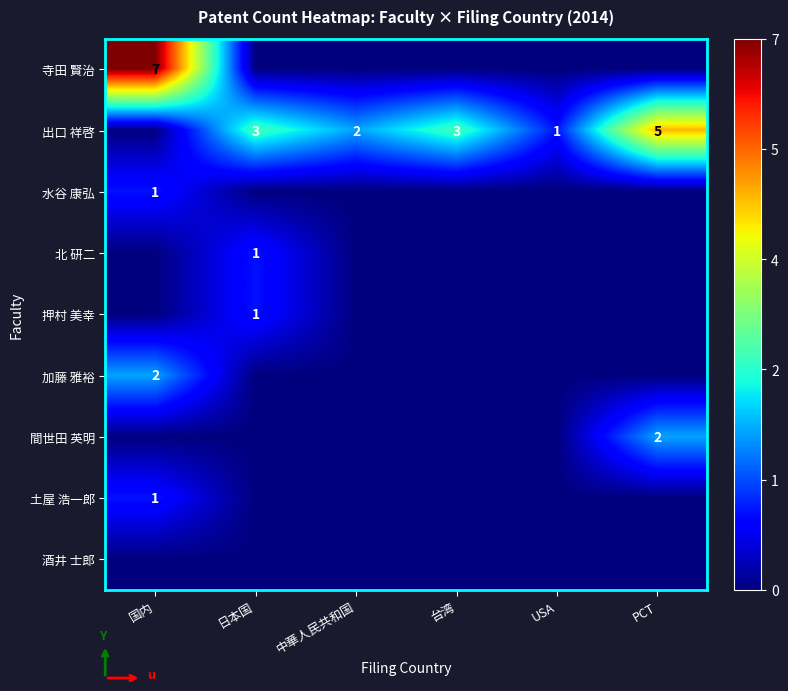

The 水谷 康弘 series shows 1 at 国内. True or false?

True